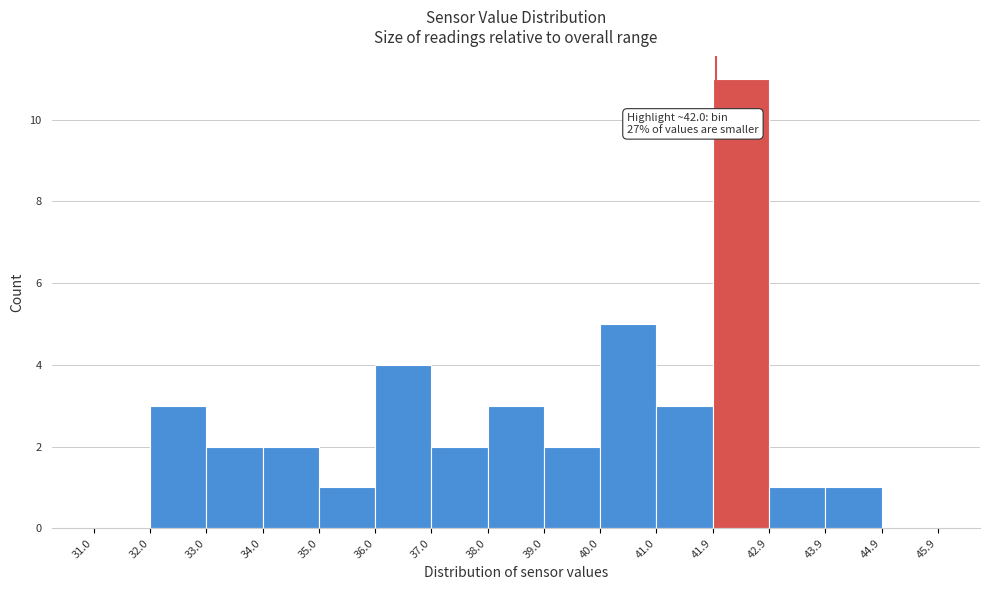

Which range on the x-axis has the tallest bar?

41.9 to 42.9